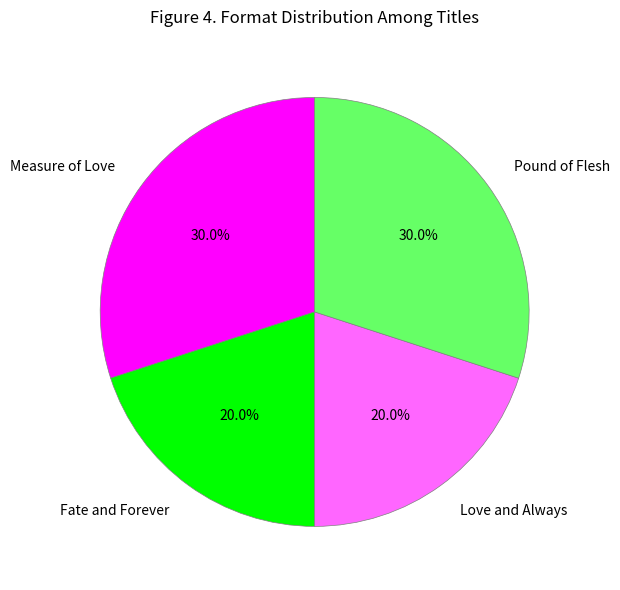

The Love and Always slice represents 20% of the pie. True or false?

True